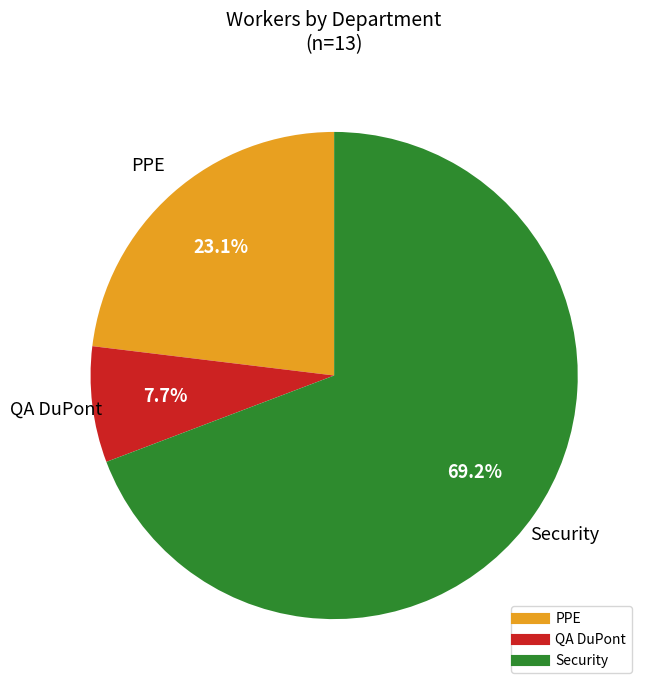

To the nearest percent, what is the difference between the Security and QA DuPont slice percentages?

62%